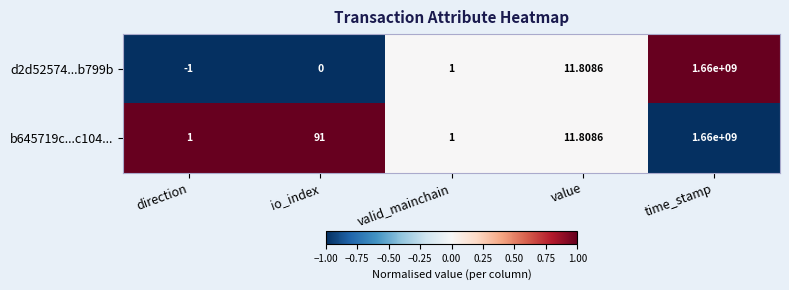

What is the spread (max minus min) of values at io_index?

91.0